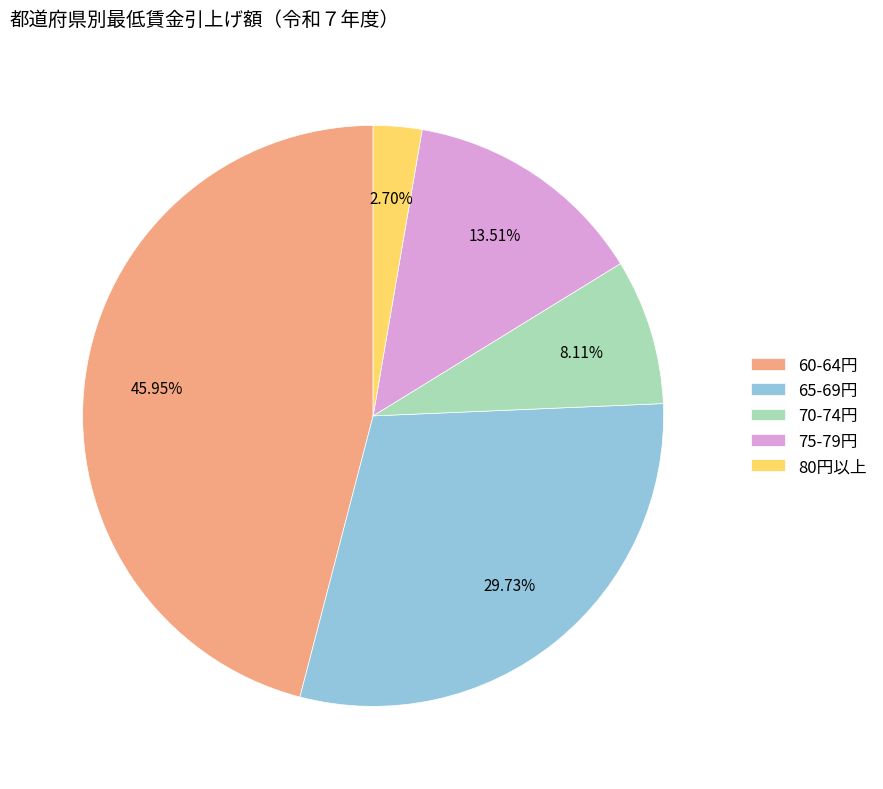

Combined, do 60-64円 and 80円以上 account for over 50%?

No